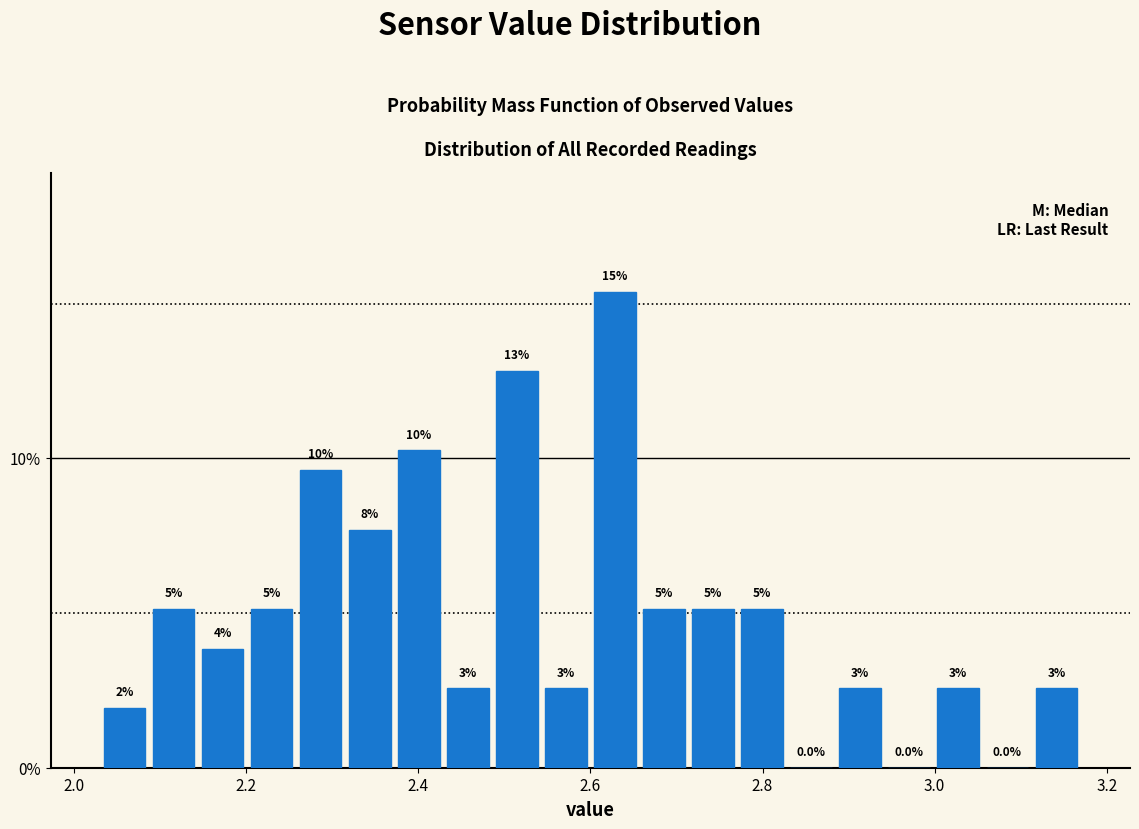

Read against the x-axis, roughly where is the centre of the tallest bar?

2.62